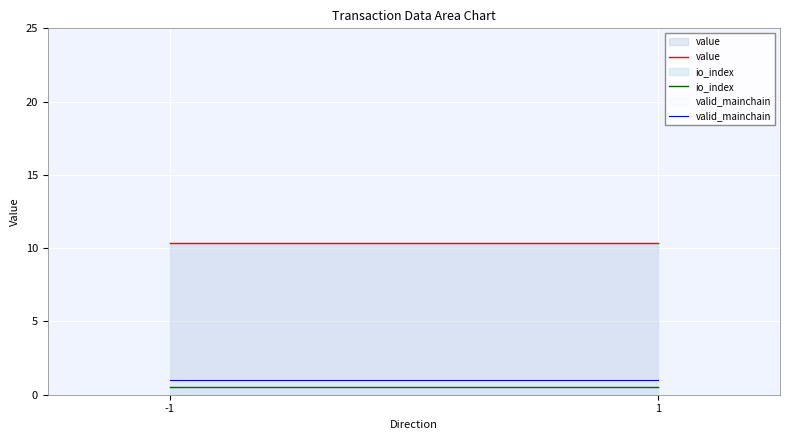

The io_index series shows 0.5 at -1. True or false?

True